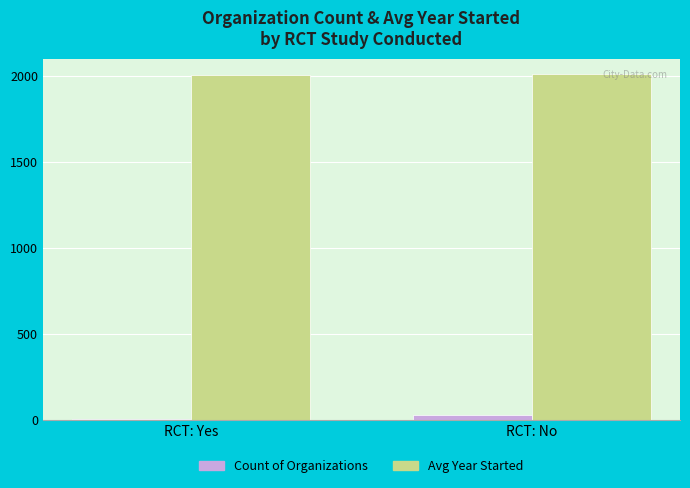

How many data points in Avg Year Started are above 2011?

1